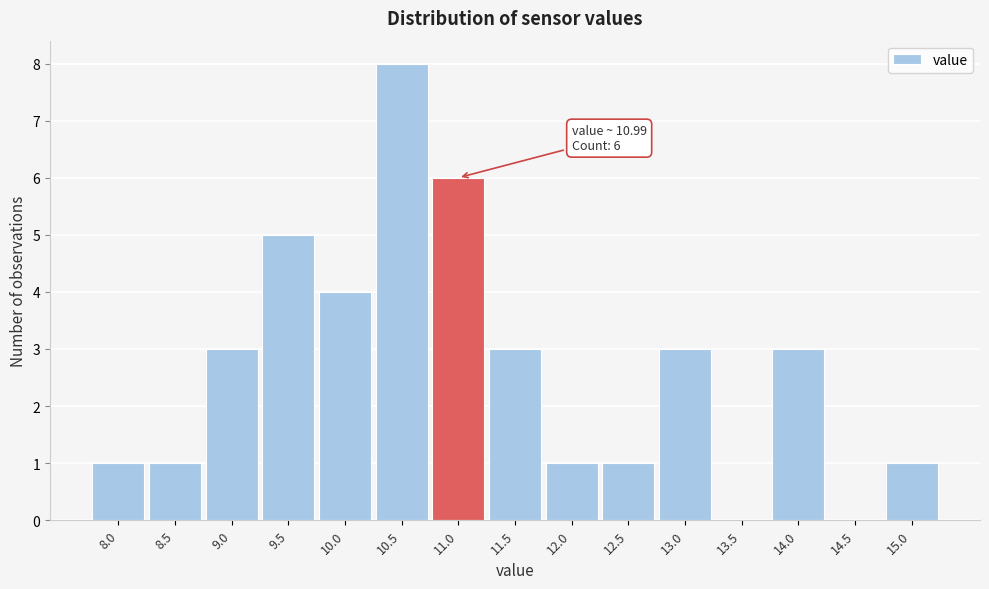

Over which range of the x-axis is the bar tallest?

10.25 to 10.75